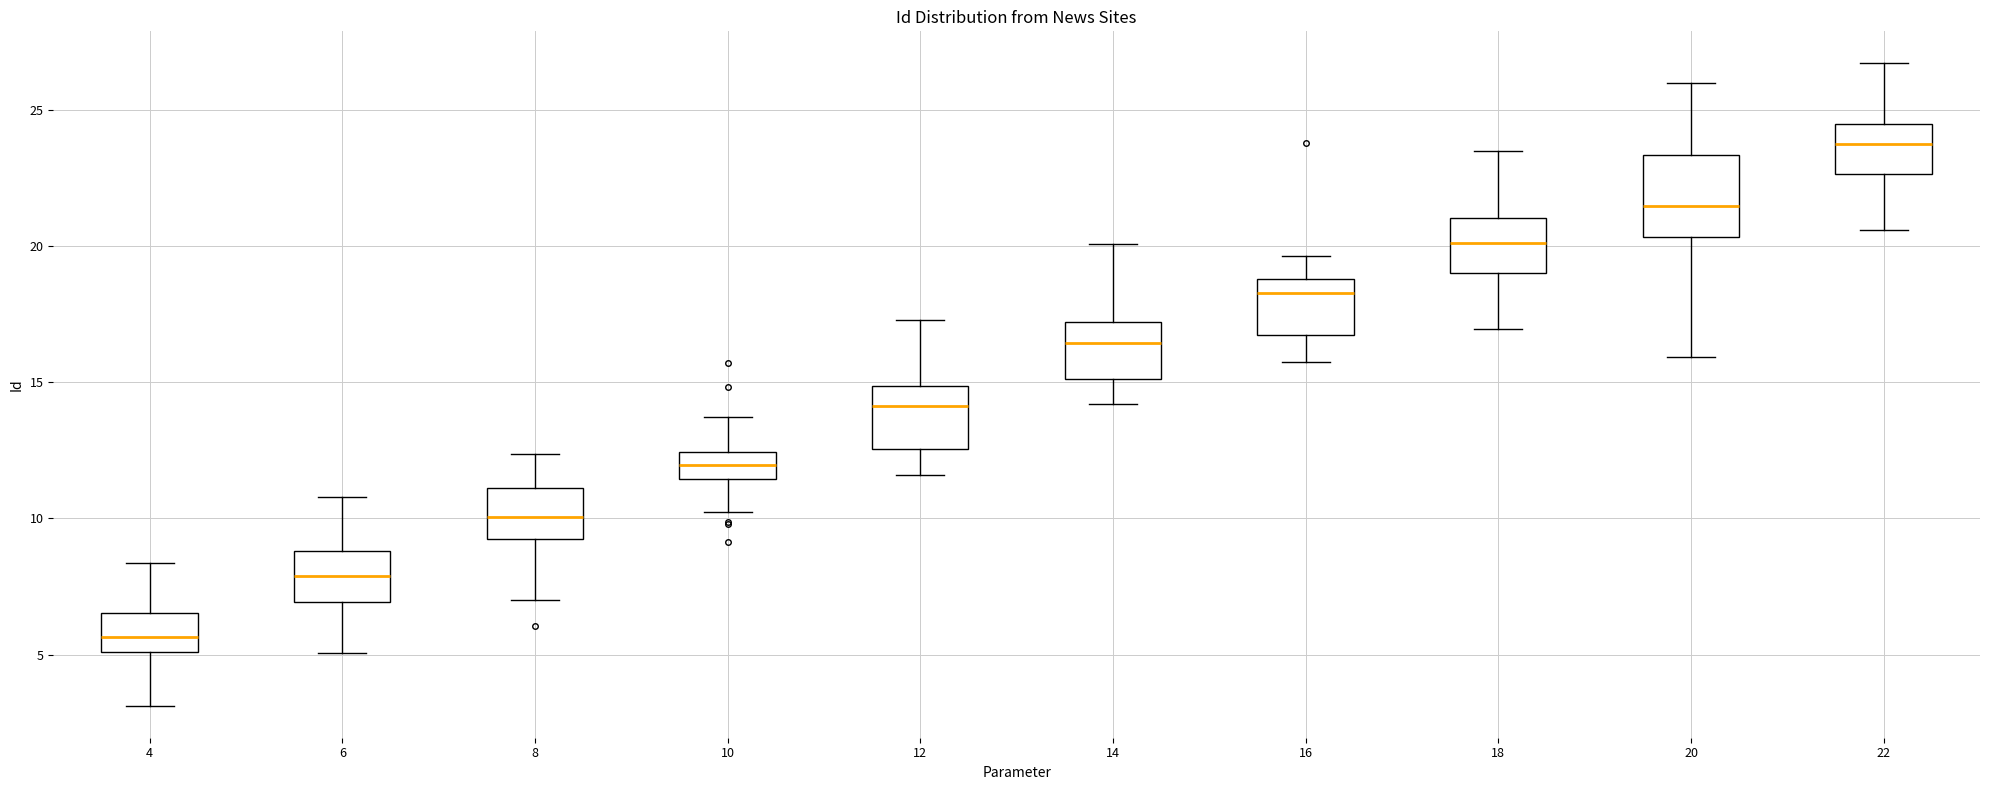

Which box has the lowest median line?

4